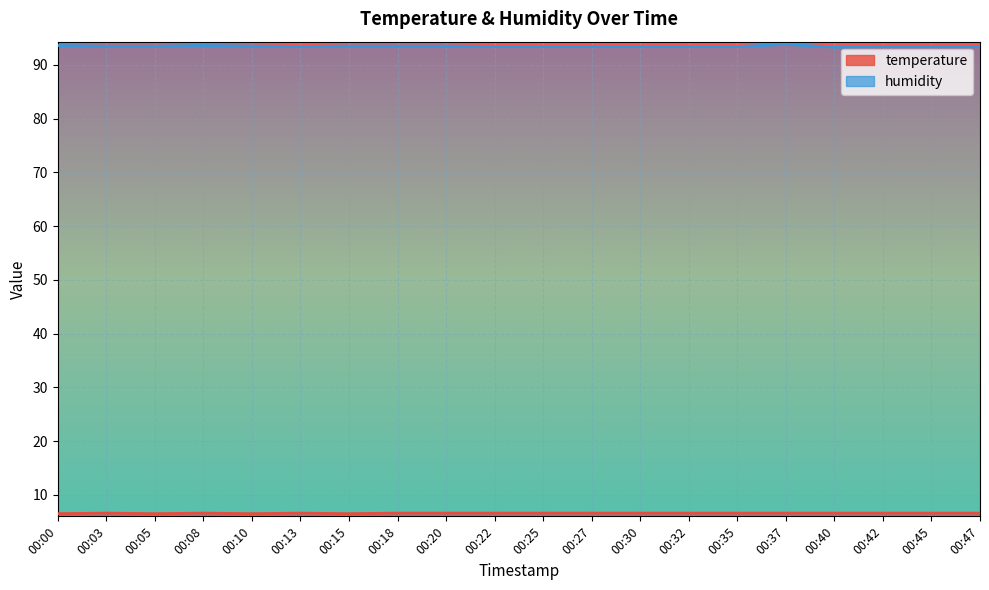

At which category does temperature reach its first local valley?

00:05